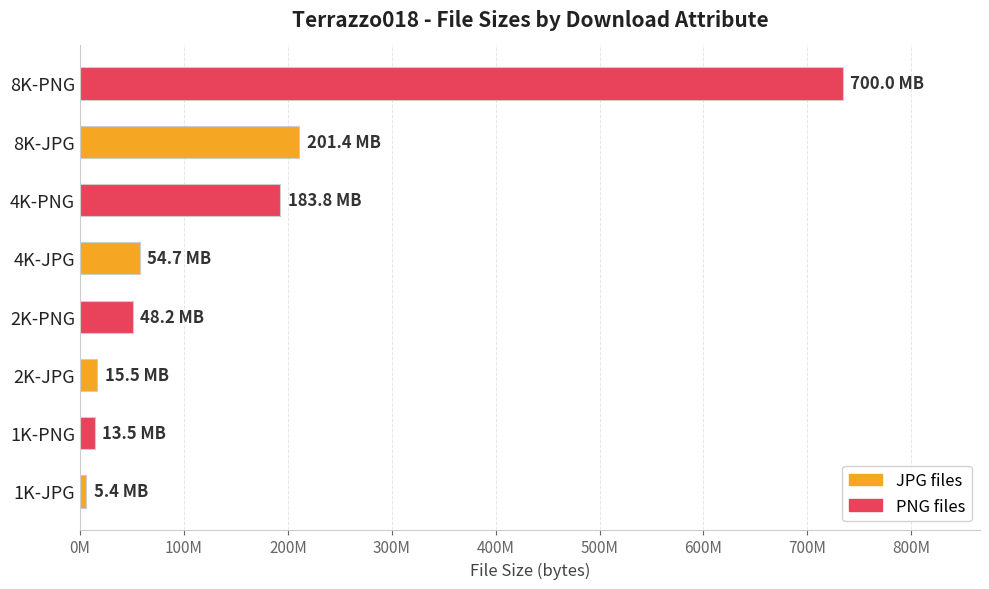

Does the chart contain any negative values?

No